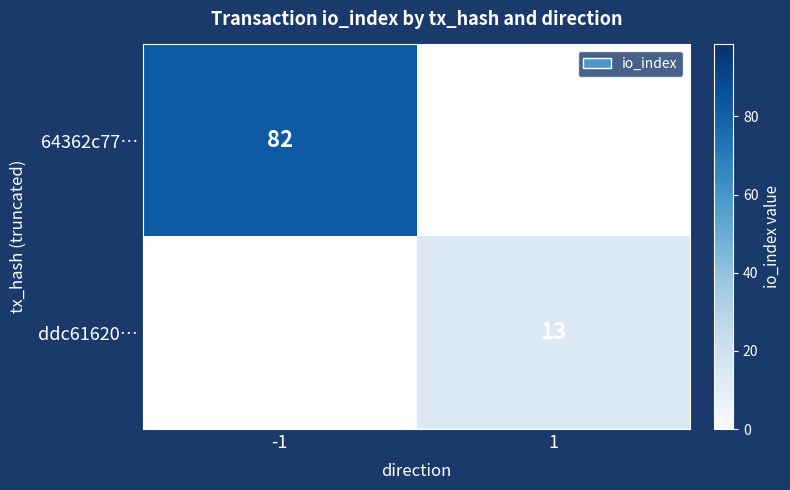

Is it true that 64362c77… equals 82 at -1?

True